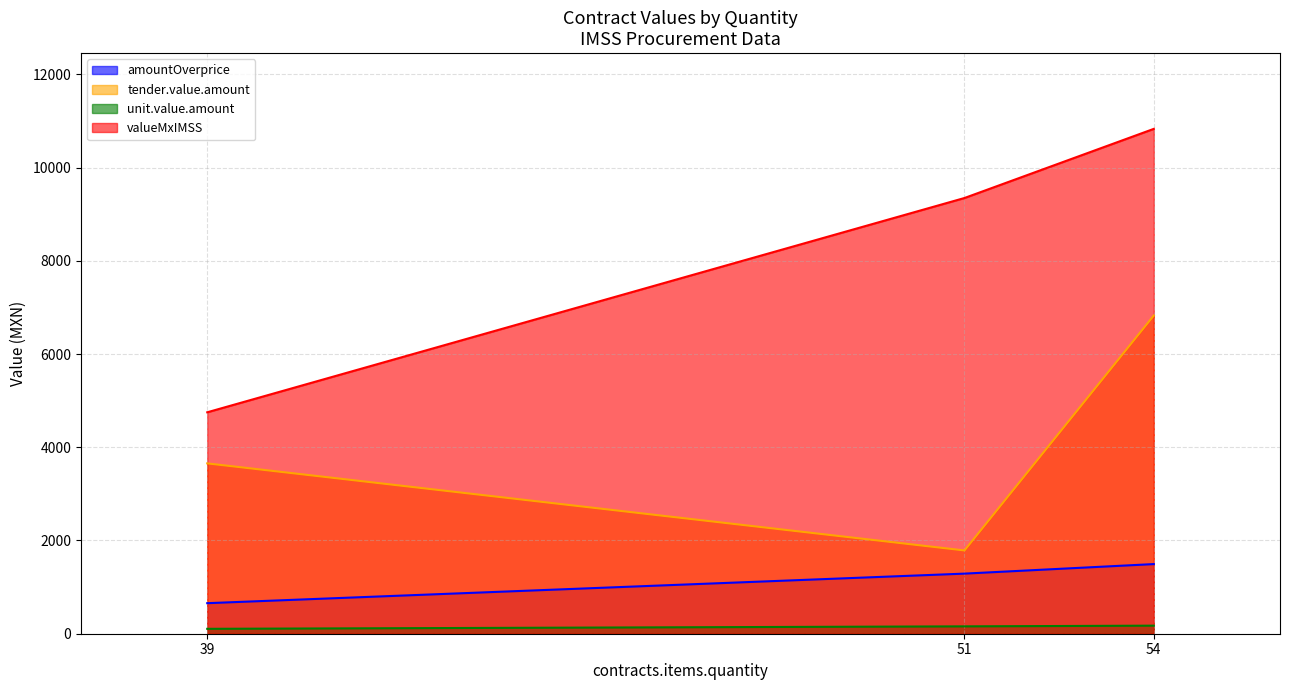

What are all the series names shown in the legend?

amountOverprice, tender.value.amount, unit.value.amount, valueMxIMSS